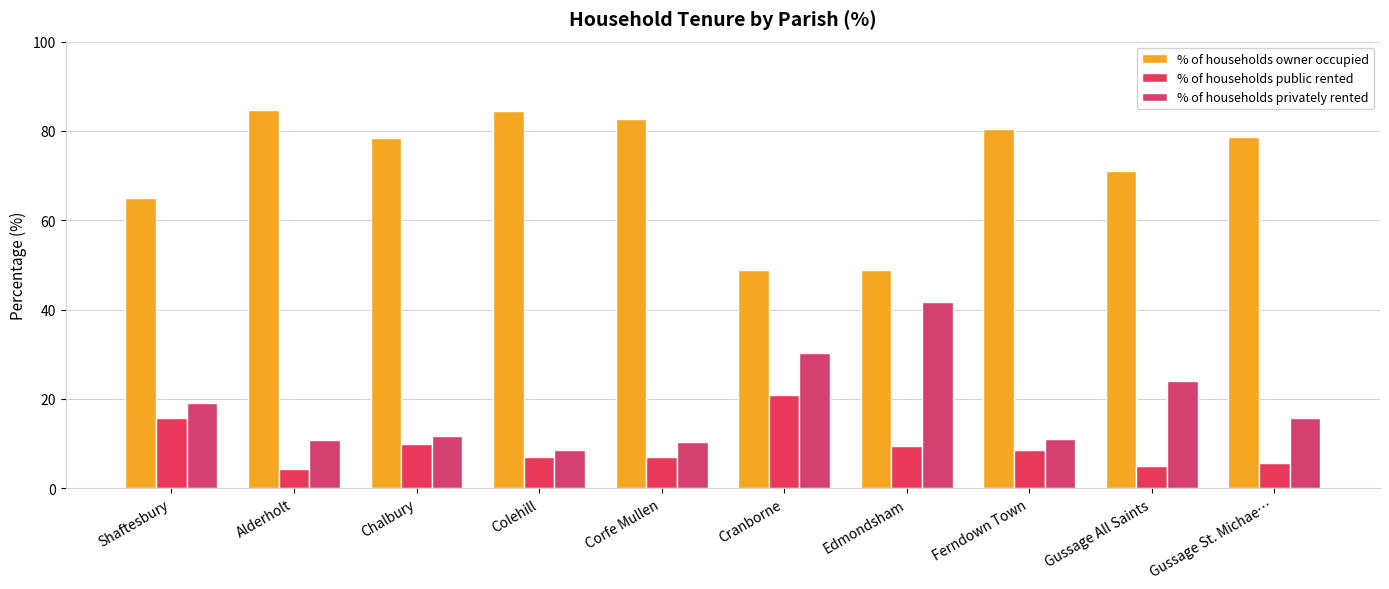

What is the average value of the % of households privately rented series?

18.3